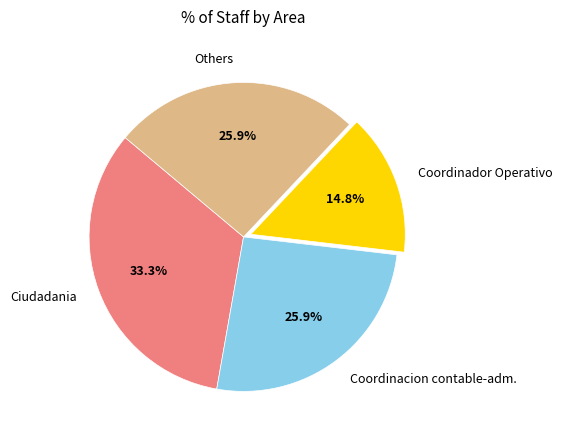

What percentage do Ciudadania and Others together represent?

59.3%